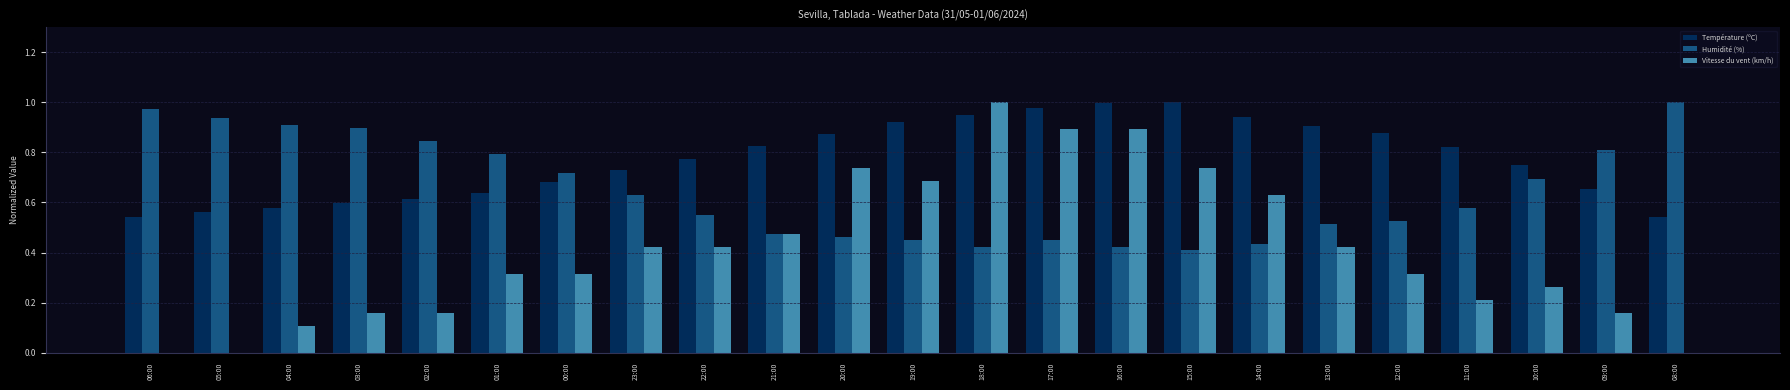

What is the sum of all Vitesse du vent (km/h) values?

9.3